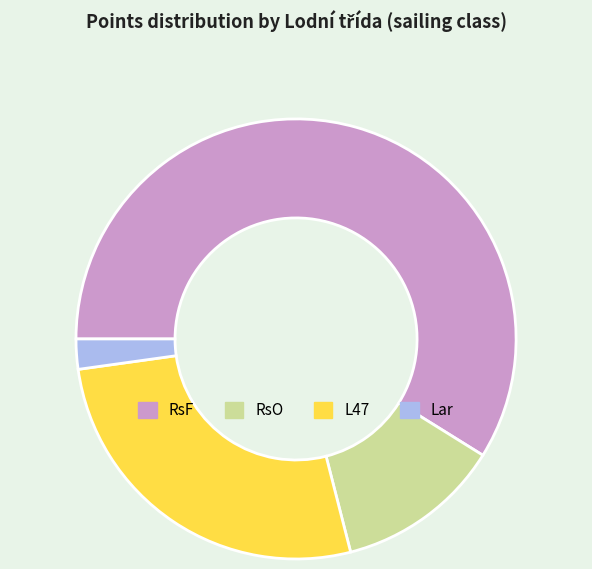

Which category has the smallest portion of the pie?

Lar